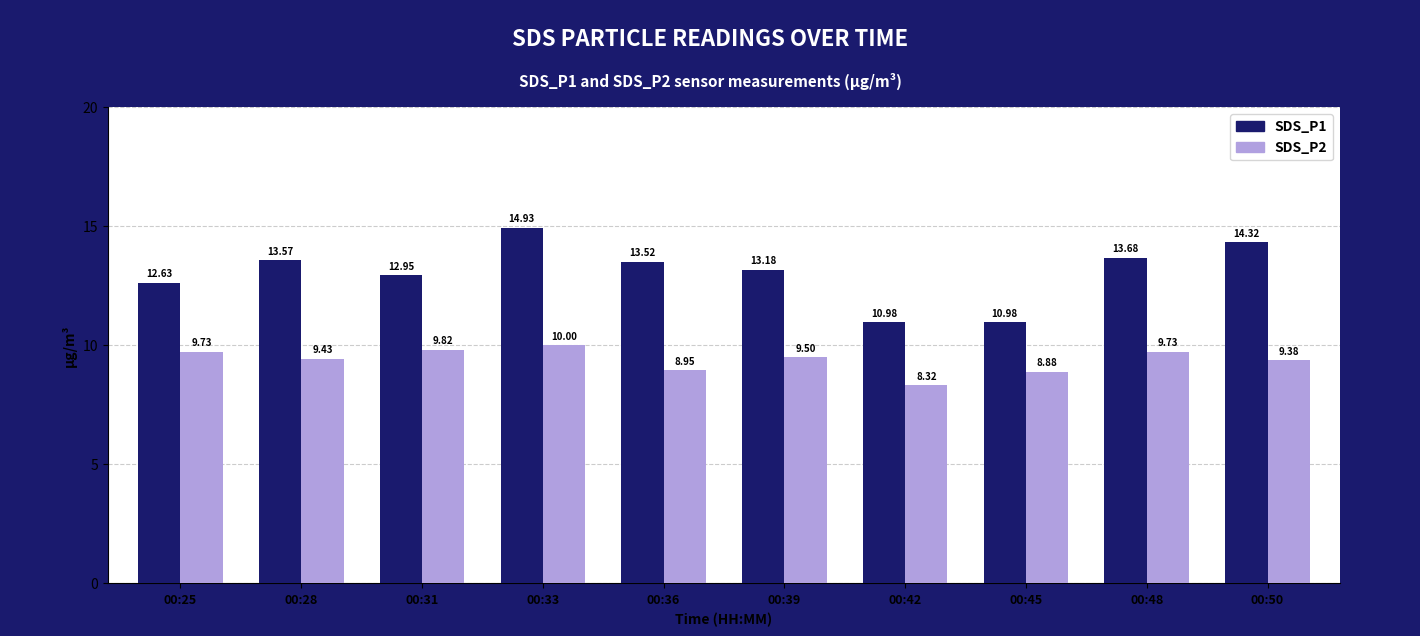

Count the number of categories in the chart.

10